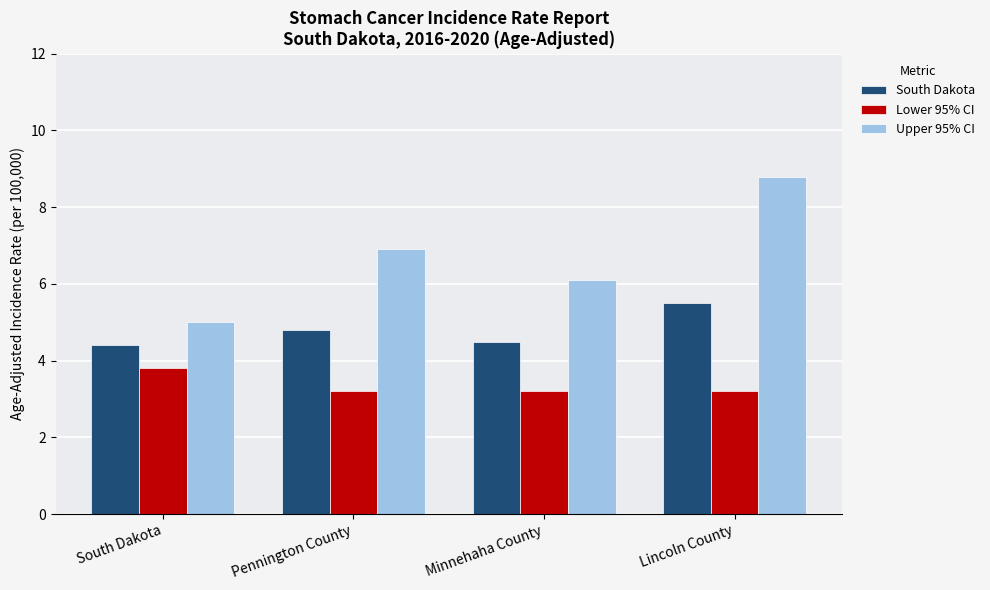

What is the sum of all Upper 95% CI values?

26.8